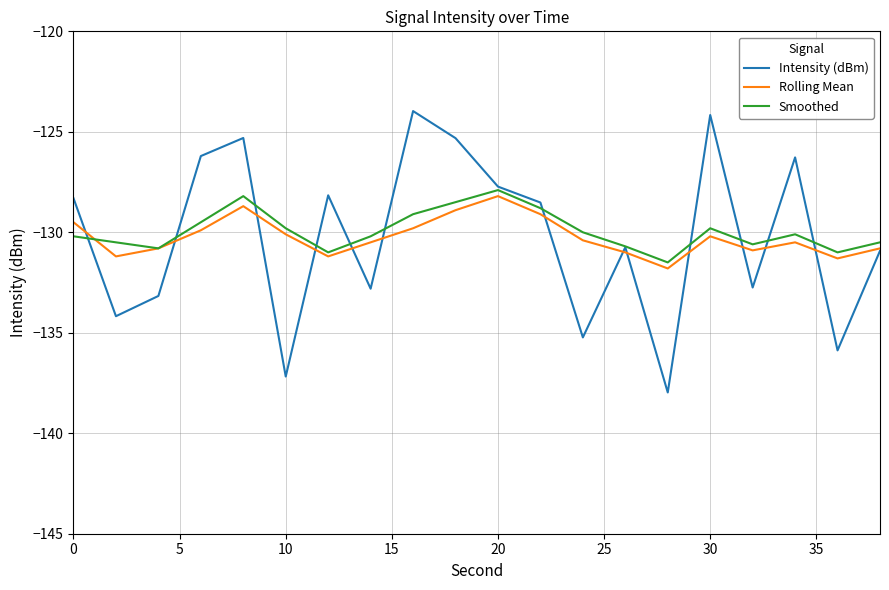

Which series has the widest spread of values?

Intensity (dBm)